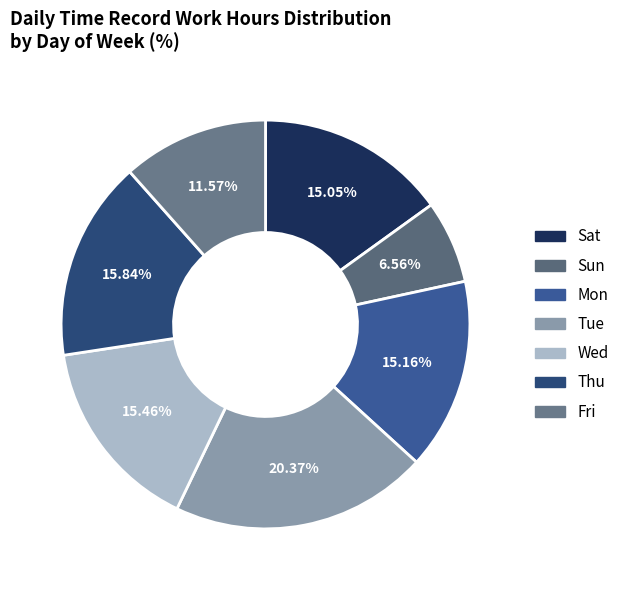

To the nearest percent, what portion does Wed represent?

15%